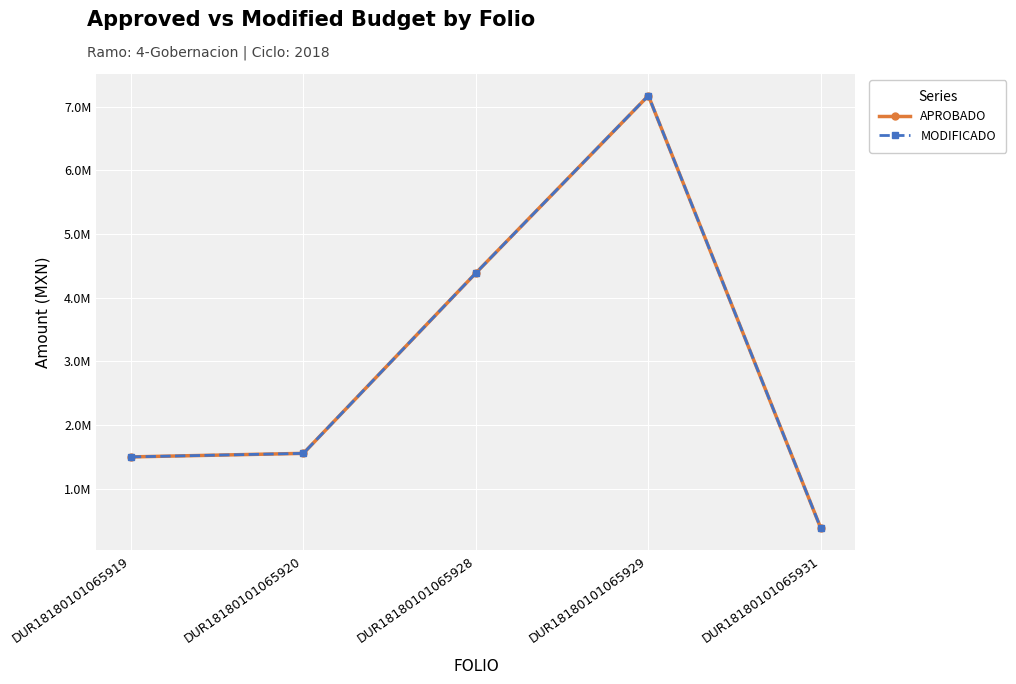

Is this an area chart (filled region under the line)?

No